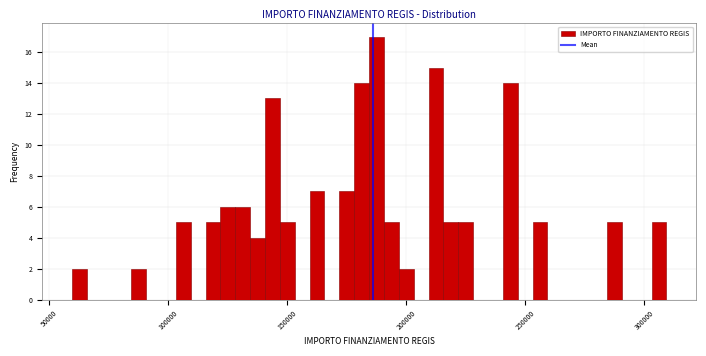

Read against the x-axis, roughly where is the centre of the tallest bar?

190000